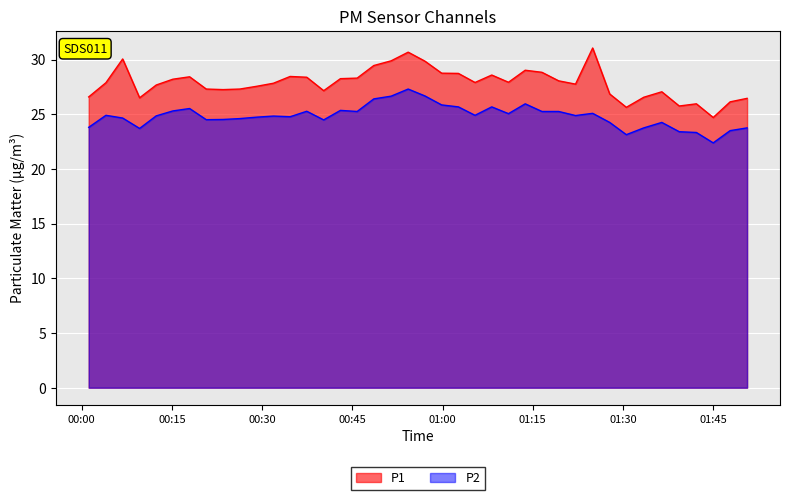

What value does the P1 series have at 2023-05-21T01:30:34?

25.6